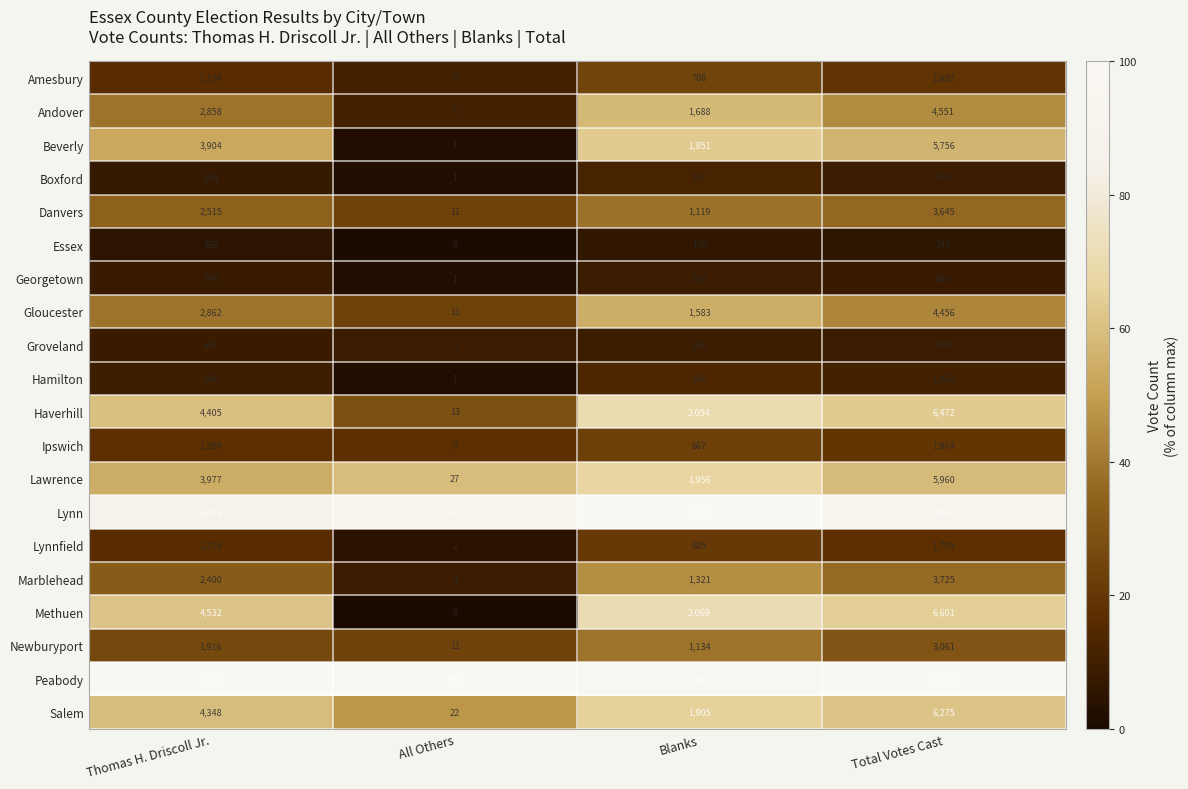

Which category has the highest value across all series?

Total Votes Cast